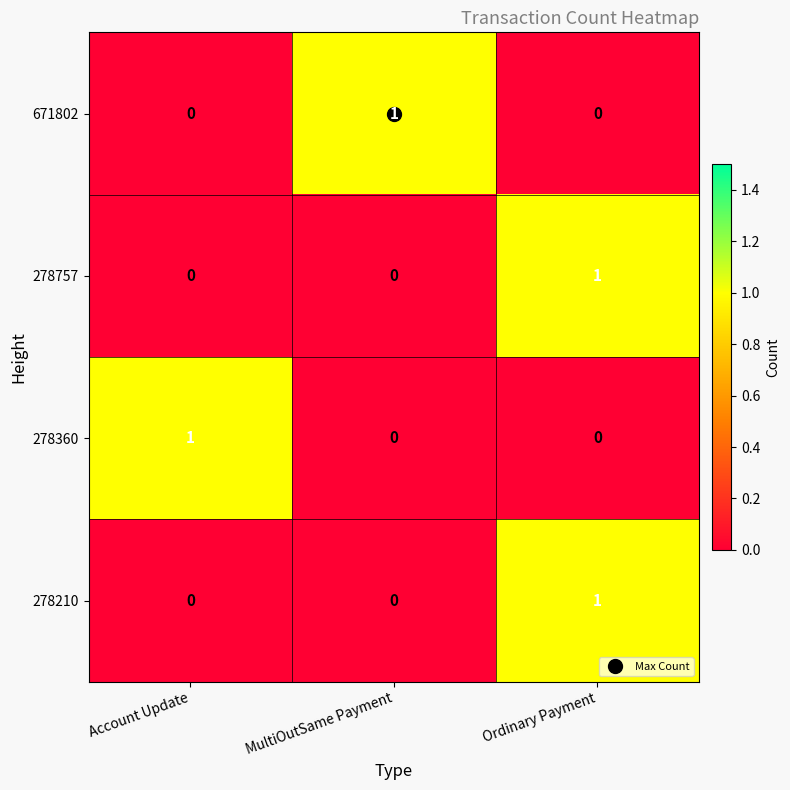

How many categories are shown in the chart?

3